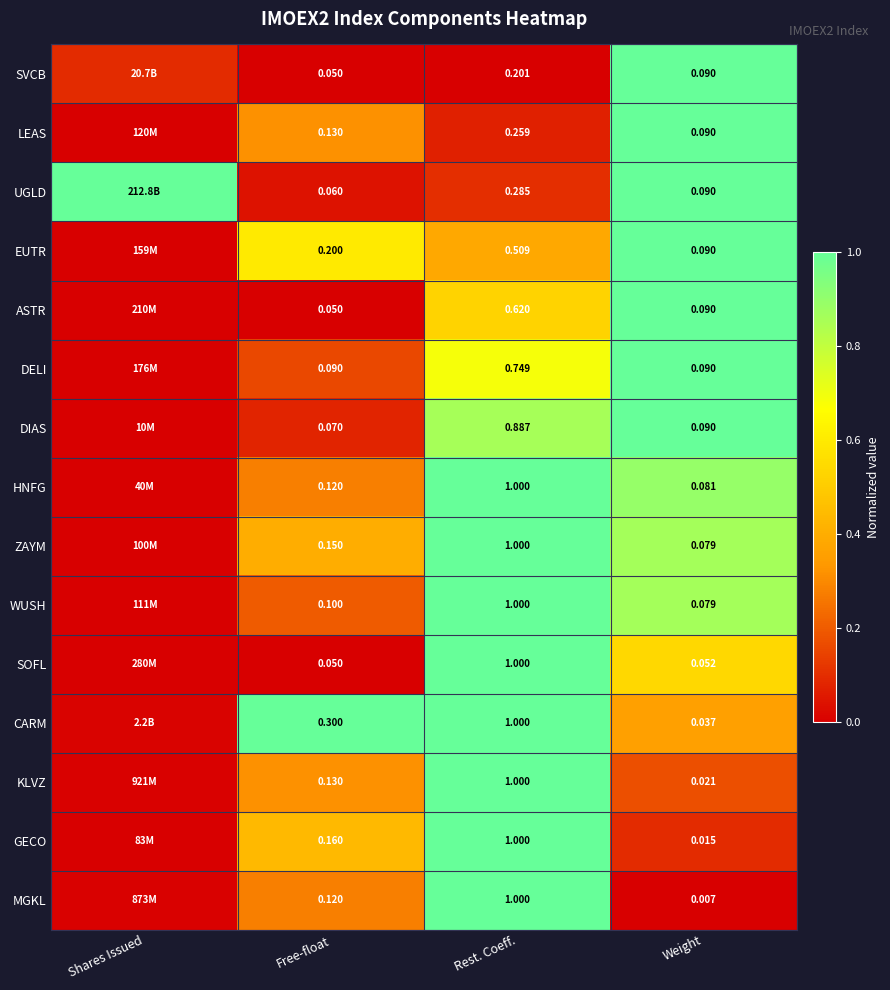

Between Free-float and Rest. Coeff., which series saw the biggest shift?

SOFL